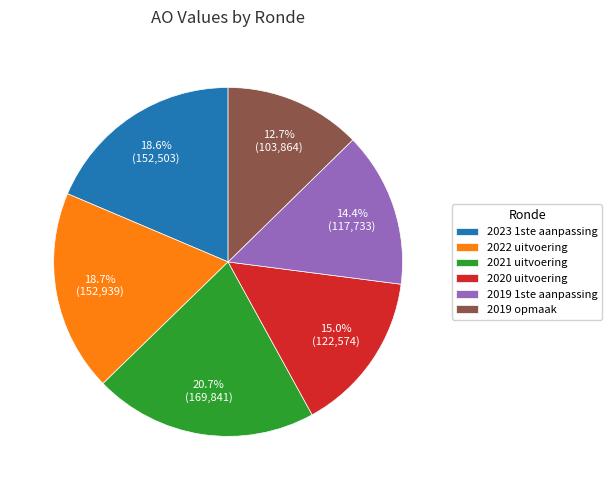

To the nearest percent, what percentage of the pie is 2019 opmaak?

13%